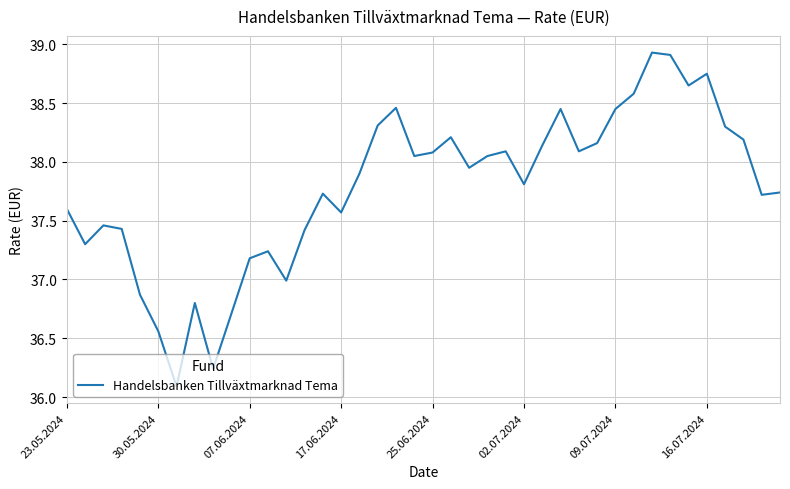

What is the difference between the maximum and minimum values?

2.8